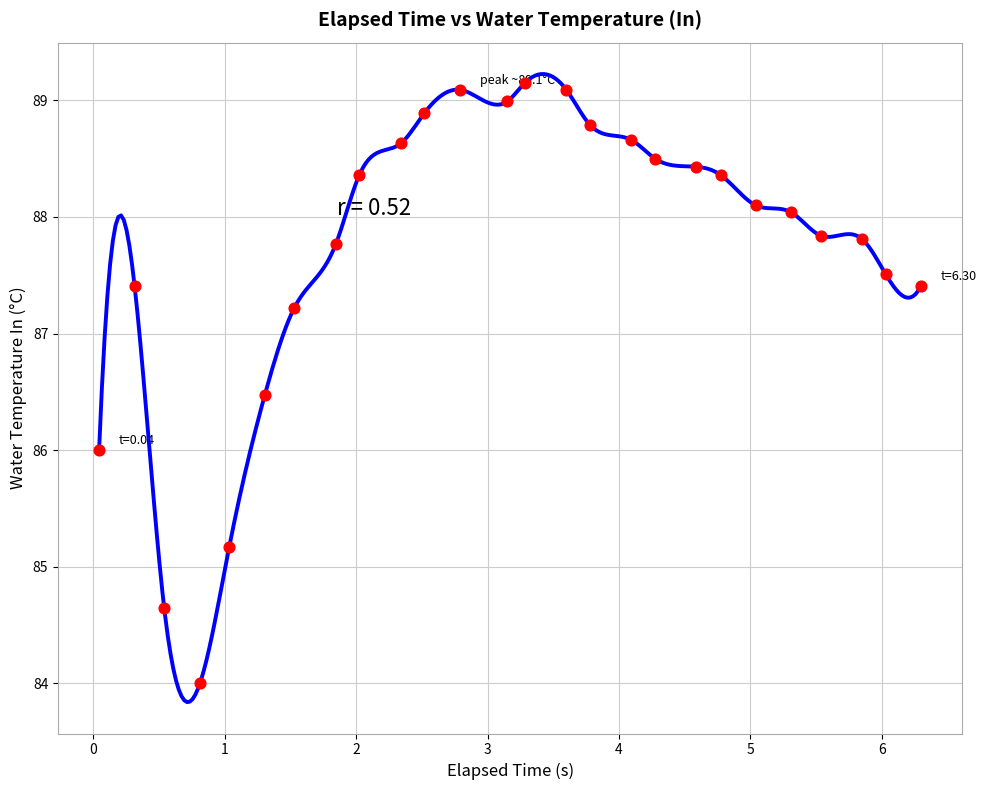

What is the range of X values (max minus min)?

6.3